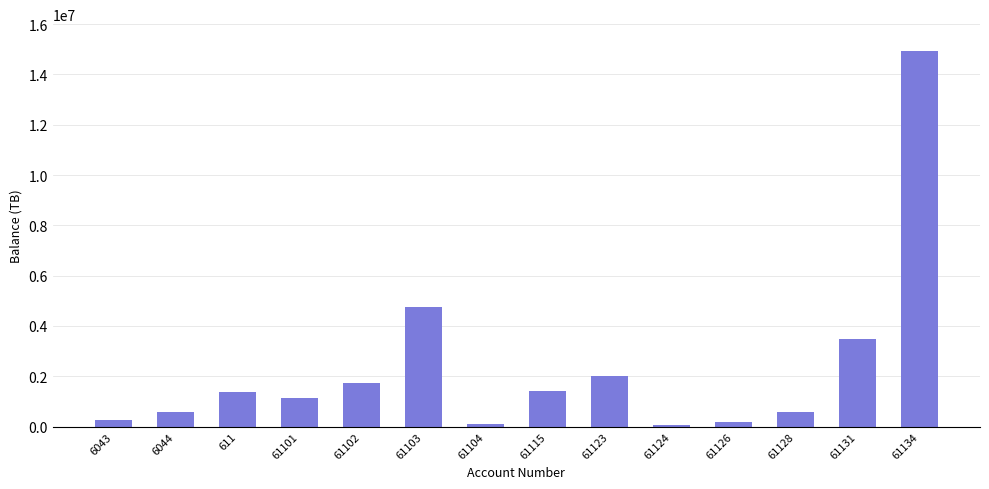

The chart shows a value of 1366068.5 at 611. True or false?

True